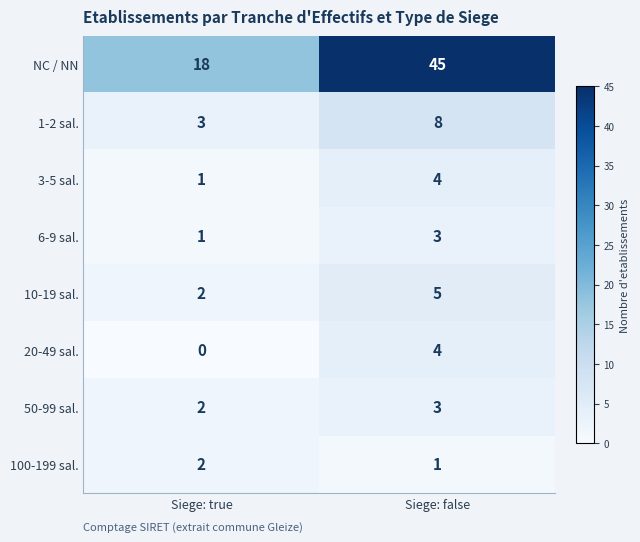

What is the approximate value of 1-2 sal. at Siege: true?

3